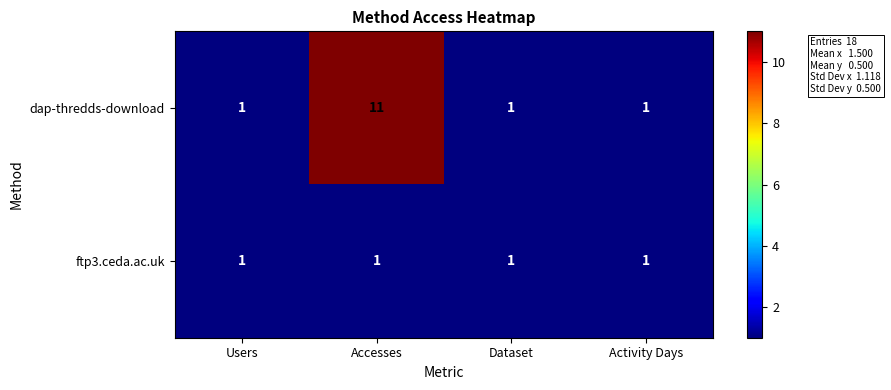

At which category does the chart reach its peak across all series?

Accesses